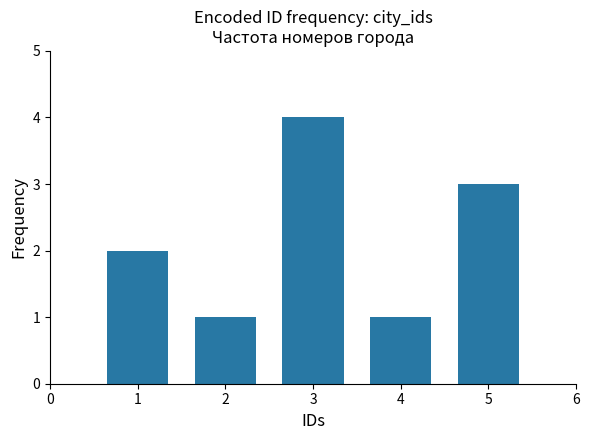

Count the number of data series in this chart.

1